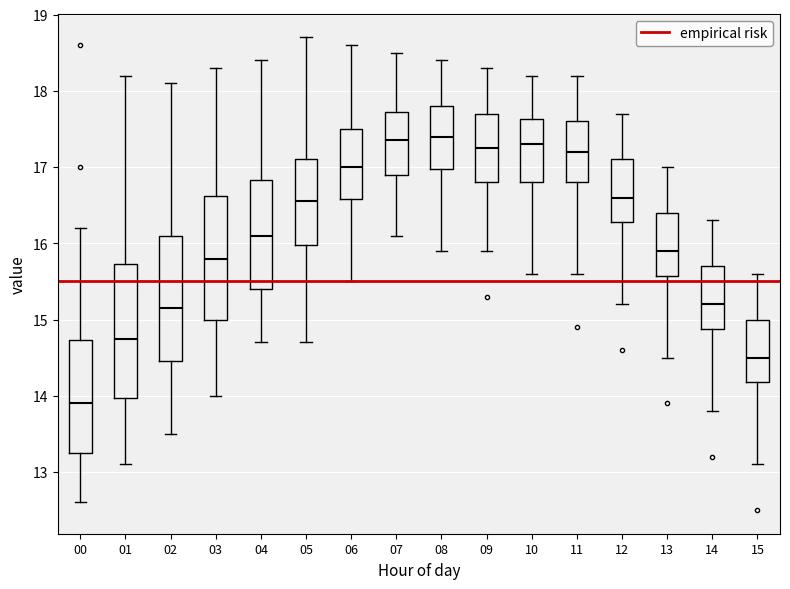

Reading left to right, transcribe this box plot: for each box, give where its median line is, the range the box spans, and where its two whiskers end, as read against the y-axis. The values are not printed on the chart, so give them approximately, as read against the axis.

00: median 13.9, box 13.3 to 14.7, whiskers 12.6 to 16.2
01: median 14.8, box 14.0 to 15.7, whiskers 13.1 to 18.2
02: median 15.2, box 14.5 to 16.1, whiskers 13.5 to 18.1
03: median 15.8, box 15.0 to 16.6, whiskers 14.0 to 18.3
04: median 16.1, box 15.4 to 16.8, whiskers 14.7 to 18.4
05: median 16.6, box 16.0 to 17.1, whiskers 14.7 to 18.7
06: median 17.0, box 16.6 to 17.5, whiskers 15.5 to 18.6
07: median 17.4, box 16.9 to 17.7, whiskers 16.1 to 18.5
08: median 17.4, box 17.0 to 17.8, whiskers 15.9 to 18.4
09: median 17.3, box 16.8 to 17.7, whiskers 15.9 to 18.3
10: median 17.3, box 16.8 to 17.6, whiskers 15.6 to 18.2
11: median 17.2, box 16.8 to 17.6, whiskers 15.6 to 18.2
12: median 16.6, box 16.3 to 17.1, whiskers 15.2 to 17.7
13: median 15.9, box 15.6 to 16.4, whiskers 14.5 to 17.0
14: median 15.2, box 14.9 to 15.7, whiskers 13.8 to 16.3
15: median 14.5, box 14.2 to 15.0, whiskers 13.1 to 15.6